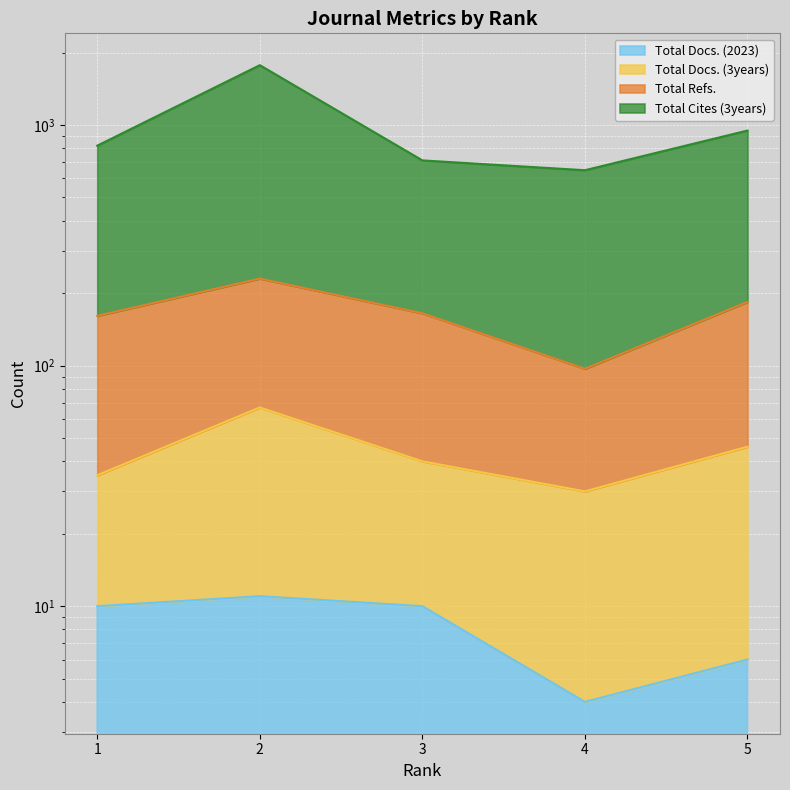

How many distinct data groups are displayed?

4